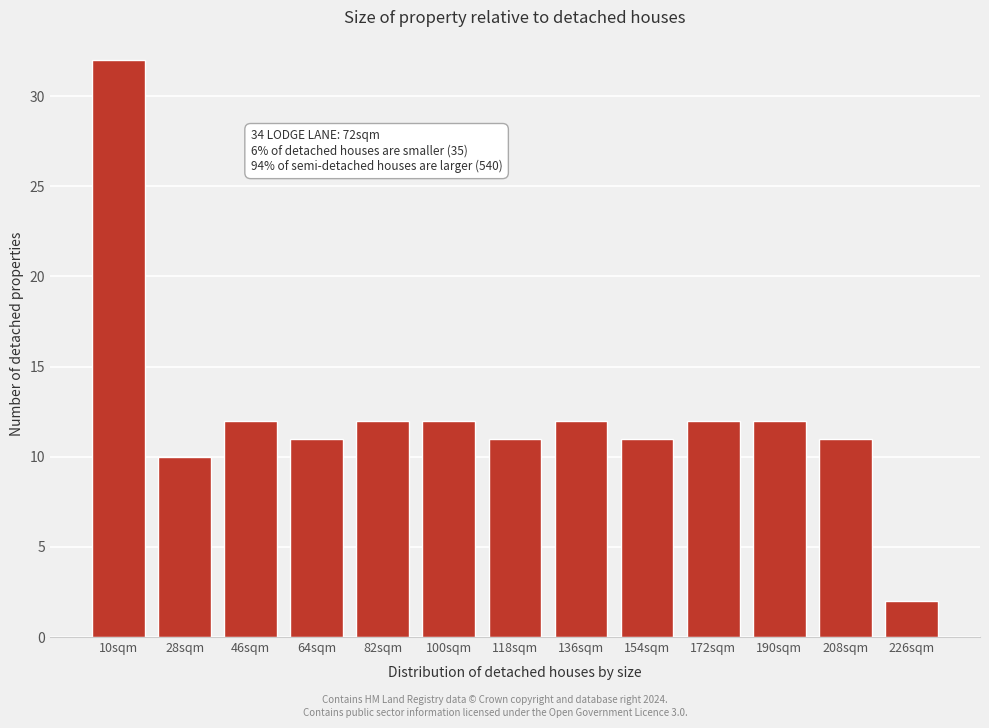

Reading left to right, what are all the values shown in this chart?

10sqm=32	28sqm=10	46sqm=12	64sqm=11	82sqm=12	100sqm=12	118sqm=11	136sqm=12	154sqm=11	172sqm=12	190sqm=12	208sqm=11	226sqm=2